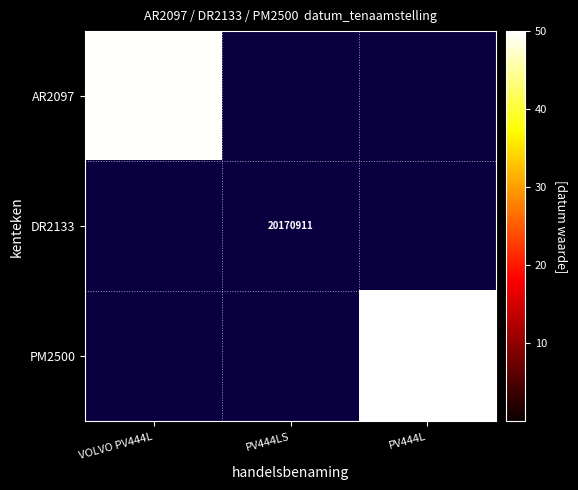

Is it true that AR2097 equals 11856275 at VOLVO PV444L?

False